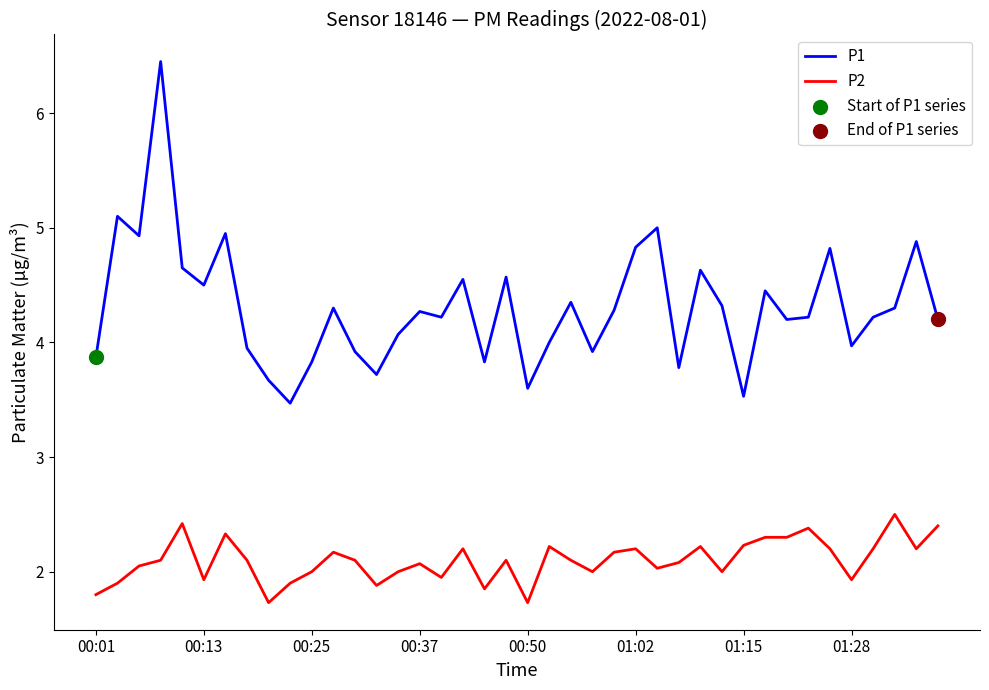

Which series has the largest range (max minus min)?

P1